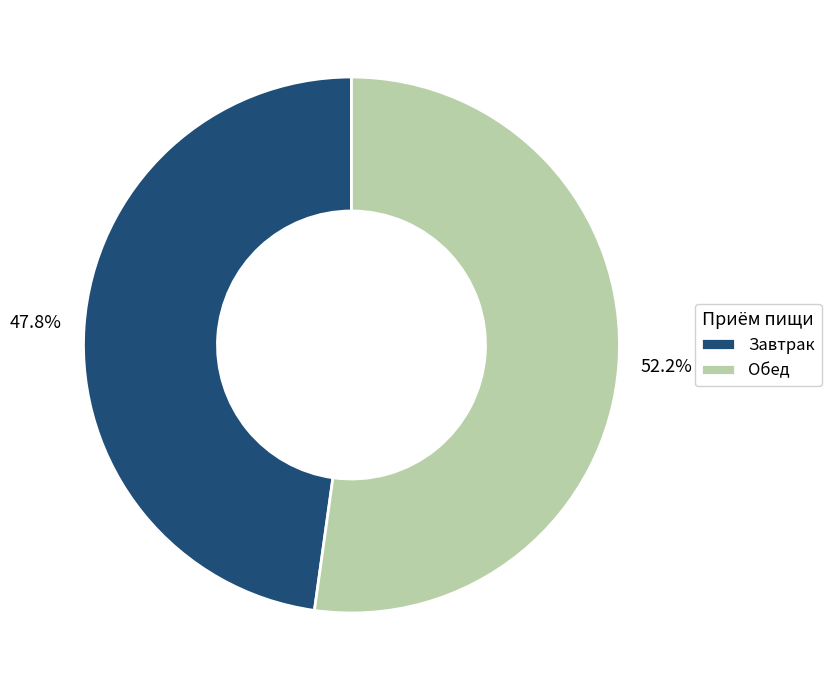

The Обед slice represents 52% of the pie. True or false?

True